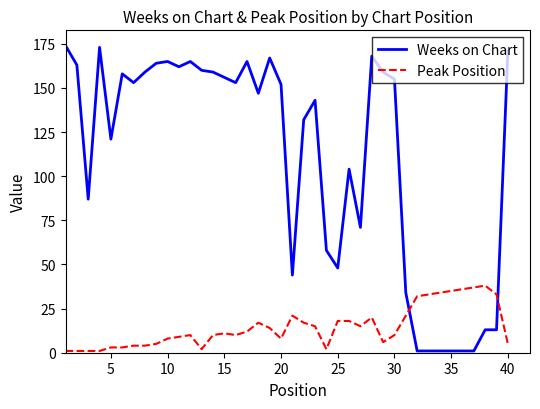

Rank the series by their average value, from highest to lowest.

Weeks on Chart, Peak Position